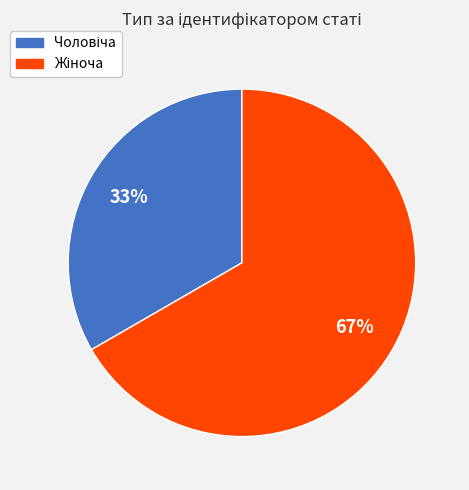

To the nearest percent, what is the average slice percentage?

50%